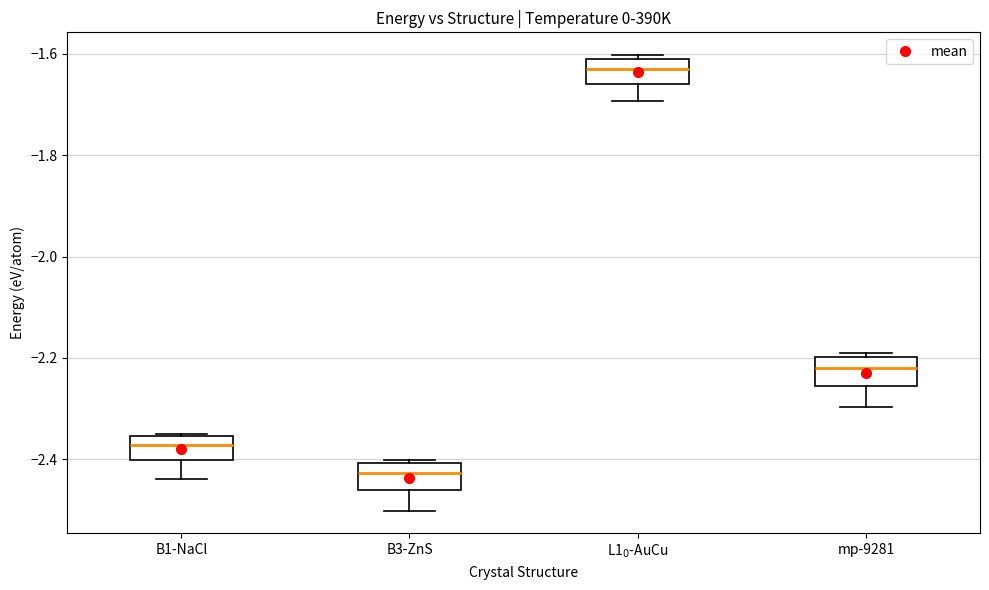

Reading left to right, transcribe this box plot: for each box, give where its median line is, the range the box spans, and where its two whiskers end, as read against the y-axis. The values are not printed on the chart, so give them approximately, as read against the axis.

B1-NaCl: median -2.38, box -2.40 to -2.36, whiskers -2.44 to -2.36
B3-ZnS: median -2.42, box -2.46 to -2.40, whiskers -2.50 to -2.40
L1$_0$-AuCu: median -1.62, box -1.66 to -1.60, whiskers -1.70 to -1.60 (just above the box's upper edge)
mp-9281: median -2.22, box -2.26 to -2.20, whiskers -2.30 to -2.20 (just above the box's upper edge)